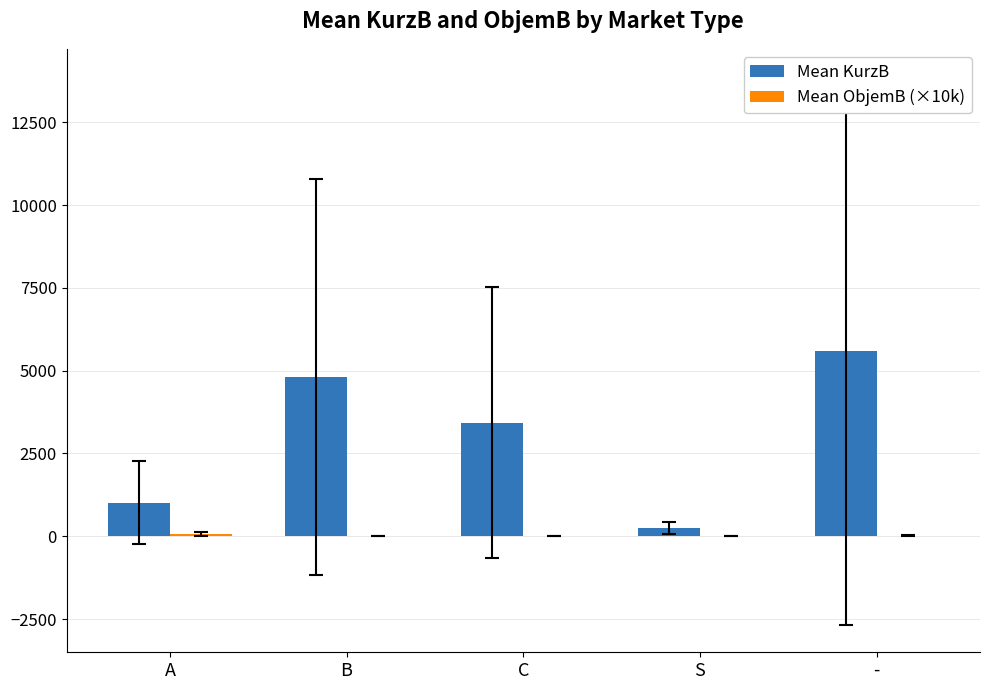

Which series has the largest total across all categories?

Mean KurzB